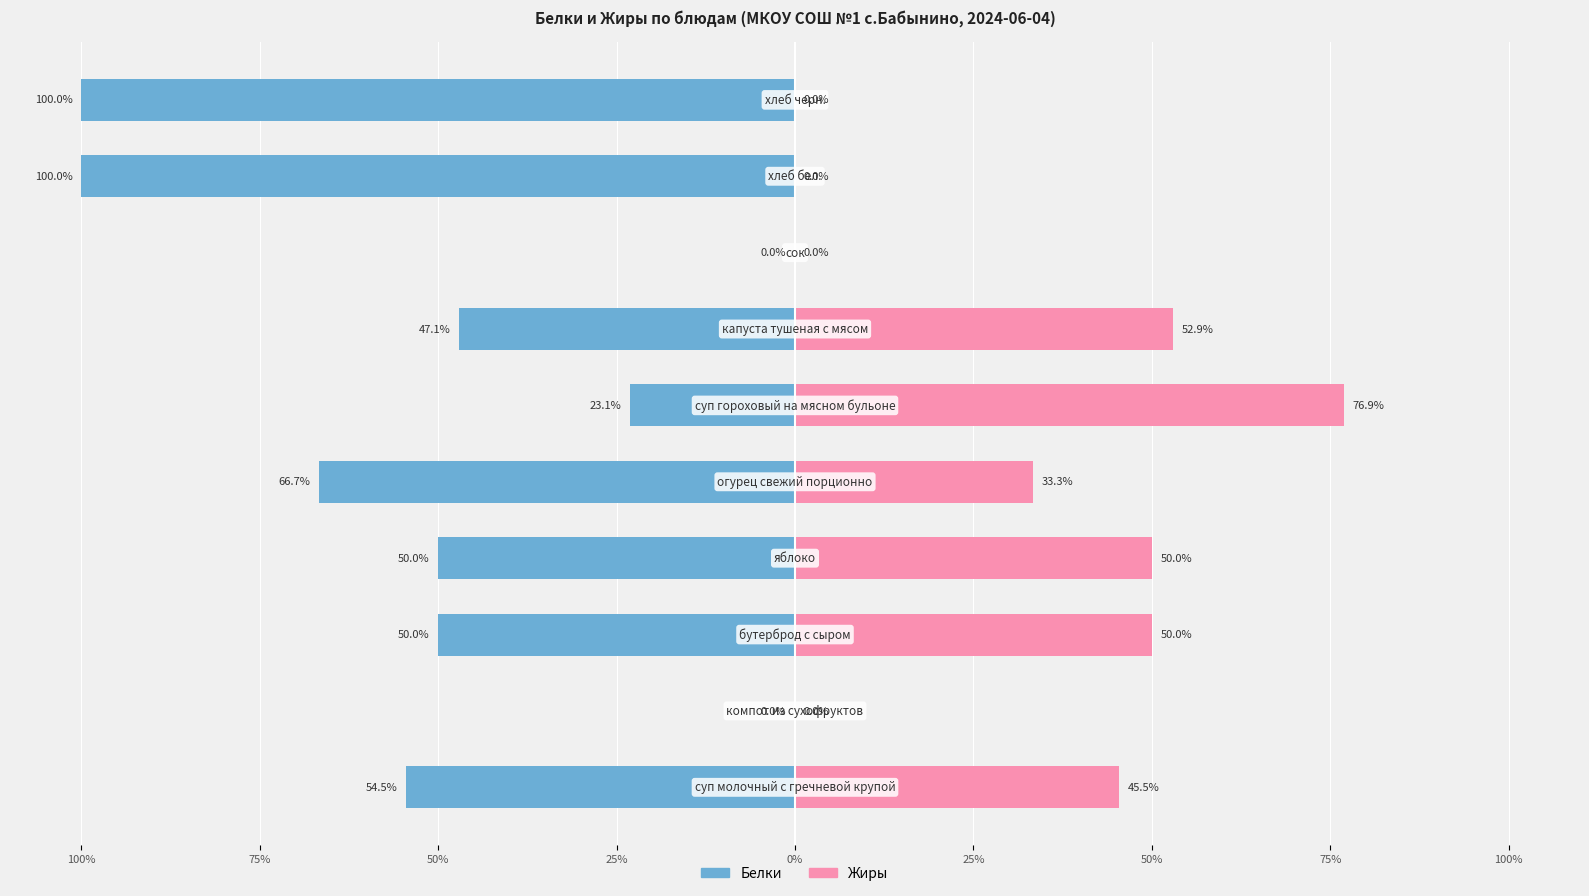

How many data points in Жиры are above 45?

5